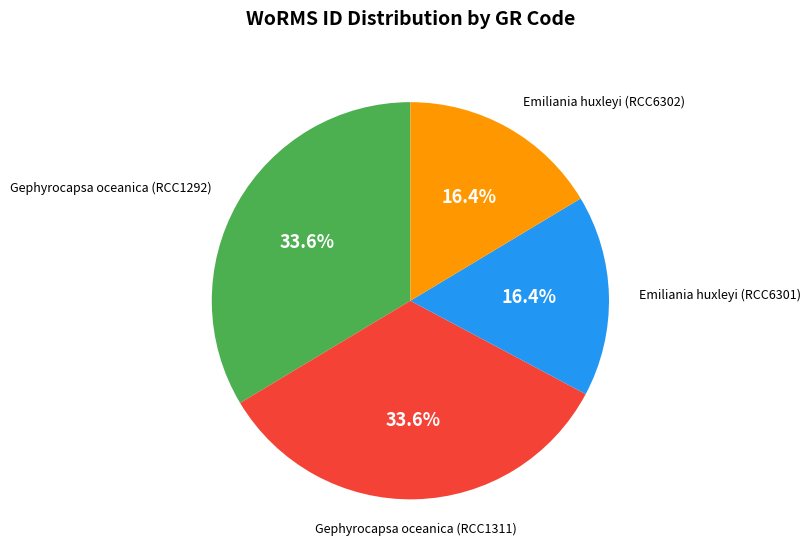

What percentage do Gephyrocapsa oceanica (RCC1311) and Emiliania huxleyi (RCC6301) together represent?

50.0%